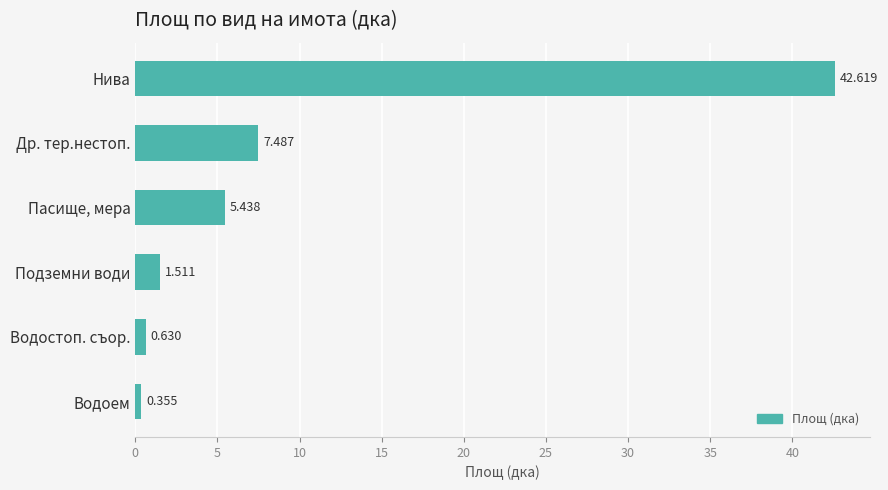

Rank the categories by value from highest to lowest.

Нива, Др. тер.нестоп., Пасище, мера, Подземни води, Водостоп. съор., Водоем